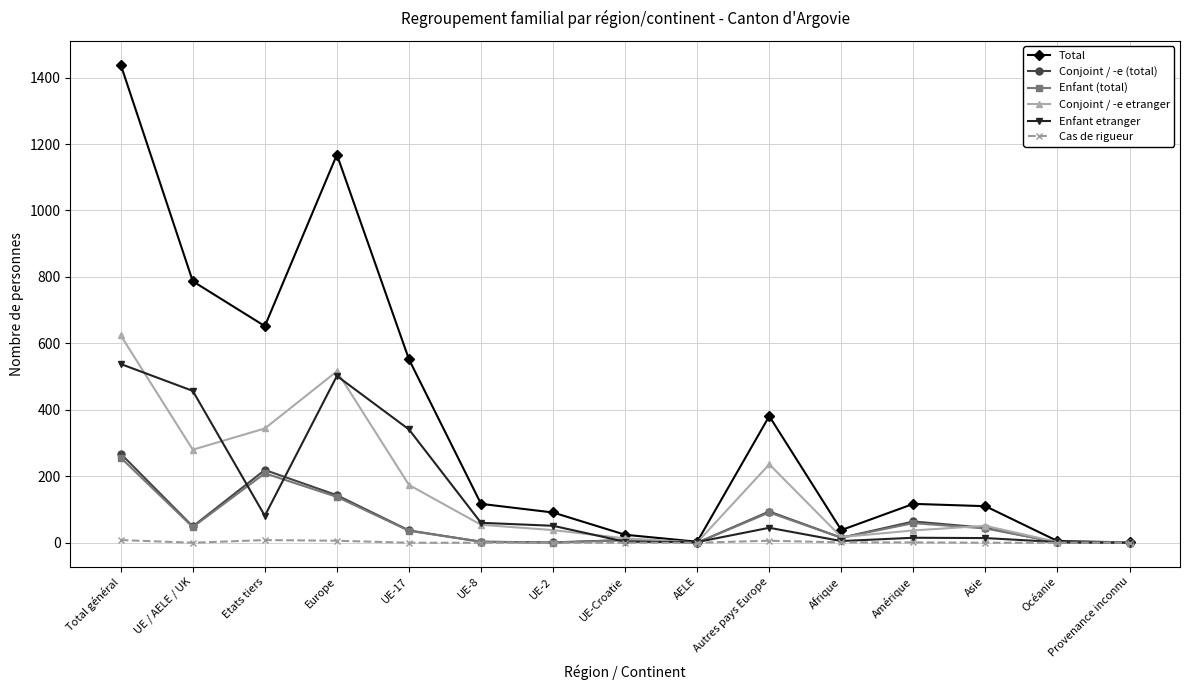

At which category does Total reach its first local valley?

Etats tiers